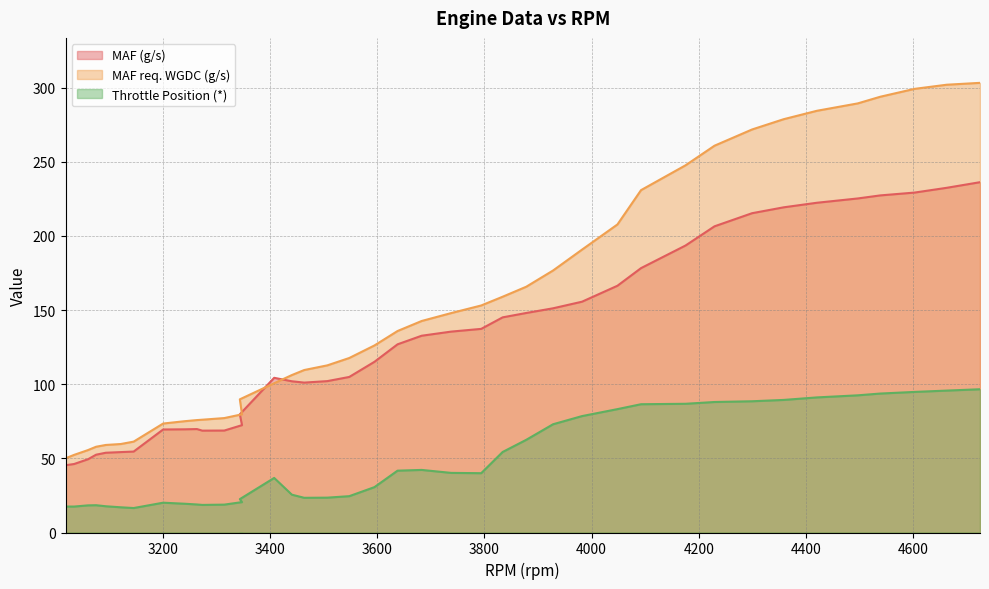

What is the difference between the second highest and minimum values in the MAF (g/s) series?

187.1